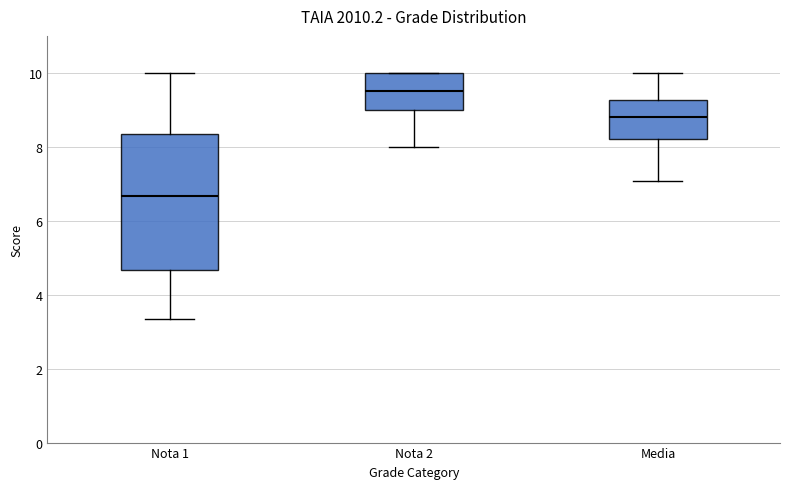

Which box has the highest median line?

Nota 2